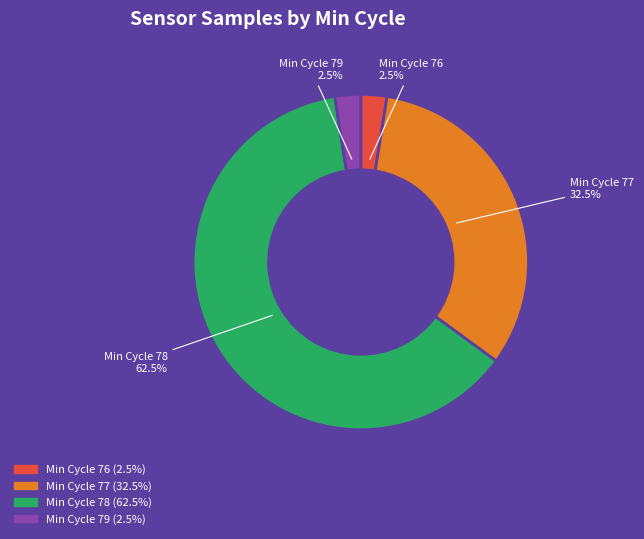

Does any single category account for the majority?

Yes